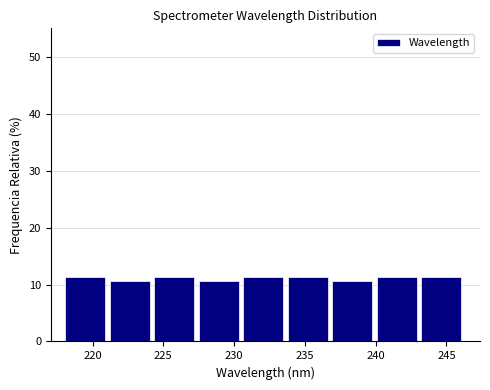

Reading left to right, transcribe this chart: for each bar, give the range it covers on the x-axis and its height. Neither the bar edges nor the heights are printed on the chart, so give them approximately, as read against the axes.

218.0 to 221.0: 11
221.0 to 224.5: 11
224.5 to 227.5: 11
227.5 to 230.5: 11
230.5 to 234.0: 11
234.0 to 237.0: 11
237.0 to 240.0: 11
240.0 to 243.0: 11
243.0 to 246.5: 11